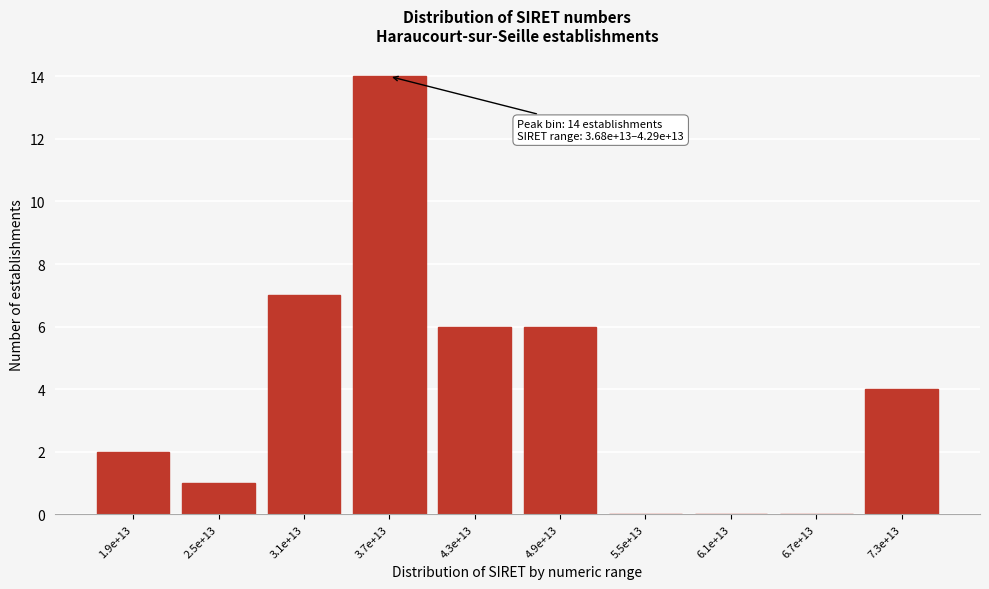

Reading left to right, list all the values displayed in this chart.

1.9e+13=2	2.5e+13=1	3.1e+13=7	3.7e+13=14	4.3e+13=6	4.9e+13=6	5.5e+13=0	6.1e+13=0	6.7e+13=0	7.3e+13=4